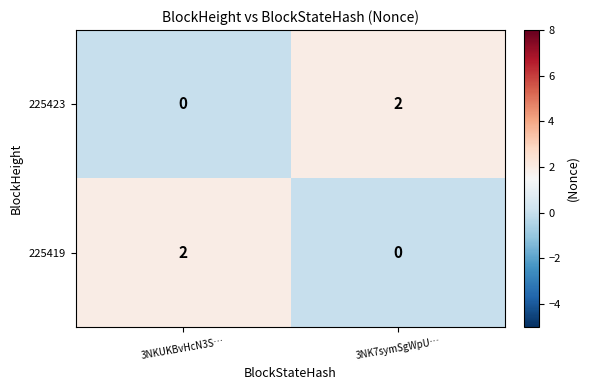

At which label does 225419 reach its minimum?

3NK7symSgWpU…